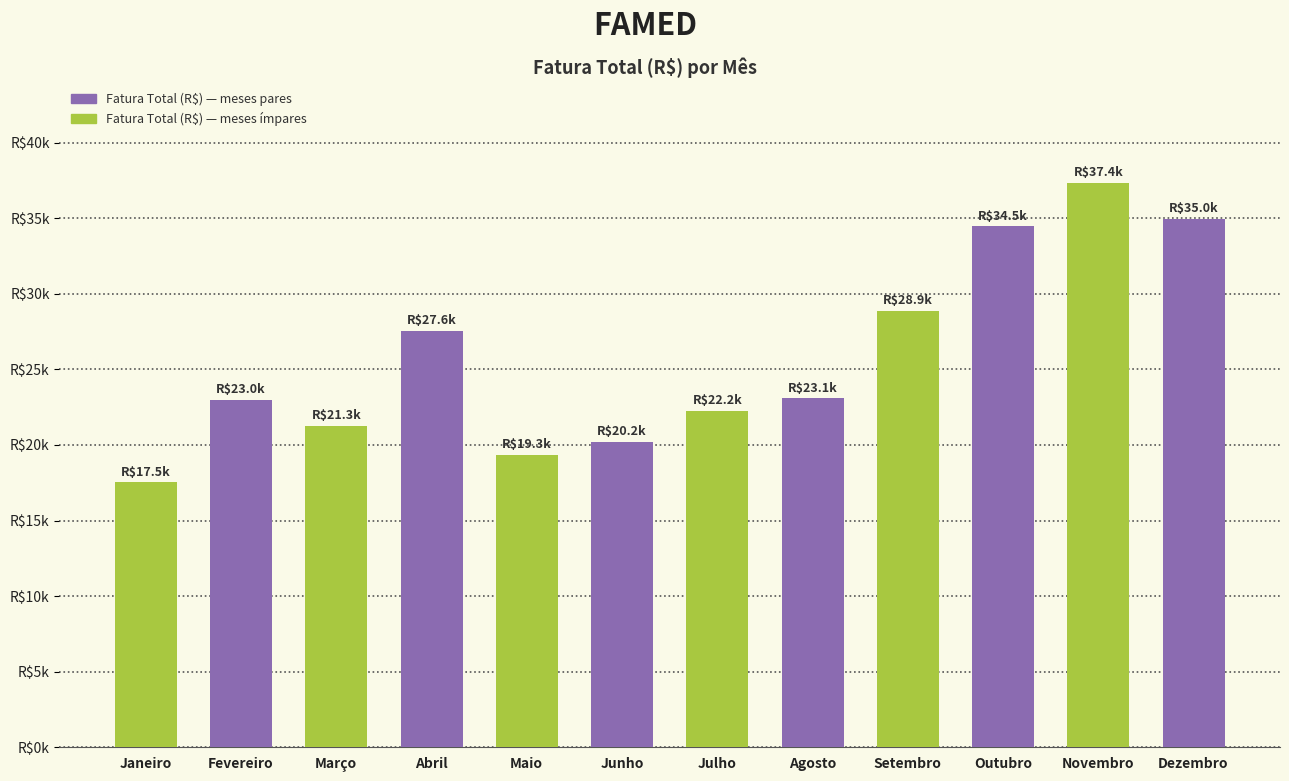

What is the change in value from Janeiro to Abril?

+10049.0